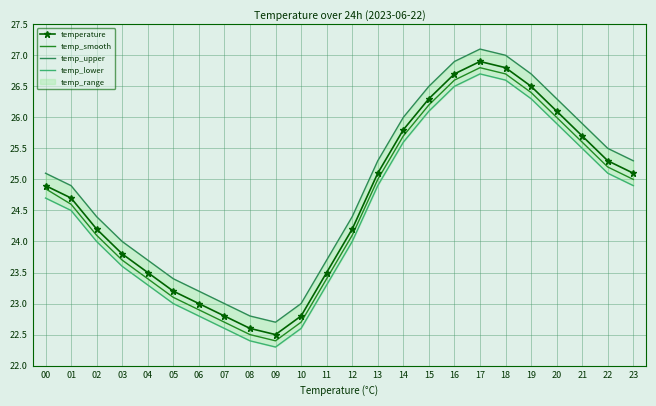

What is the value of the temp_smooth point at the 18th from the left?

26.8